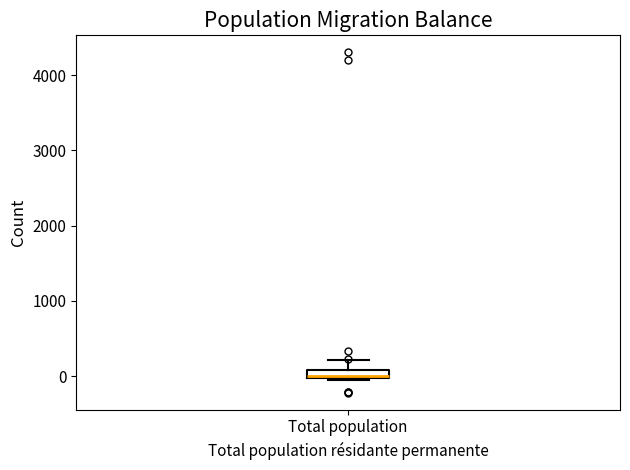

Where is the upper edge of the box for Total population on the y-axis? The values are not printed on the chart, so give them approximately, as read against the axis.

100